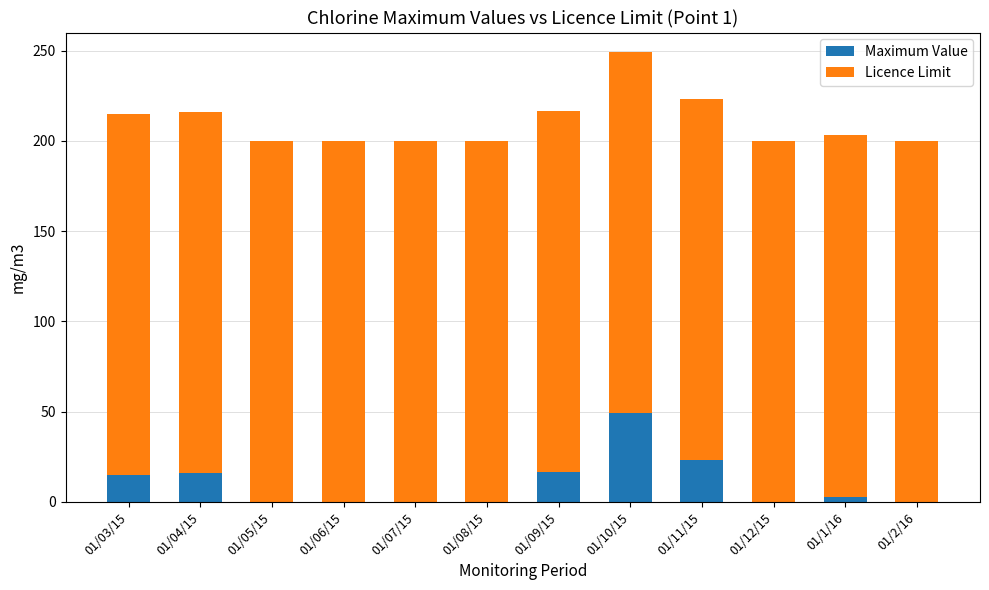

Read the Maximum Value value at 01/1/16.

3.0